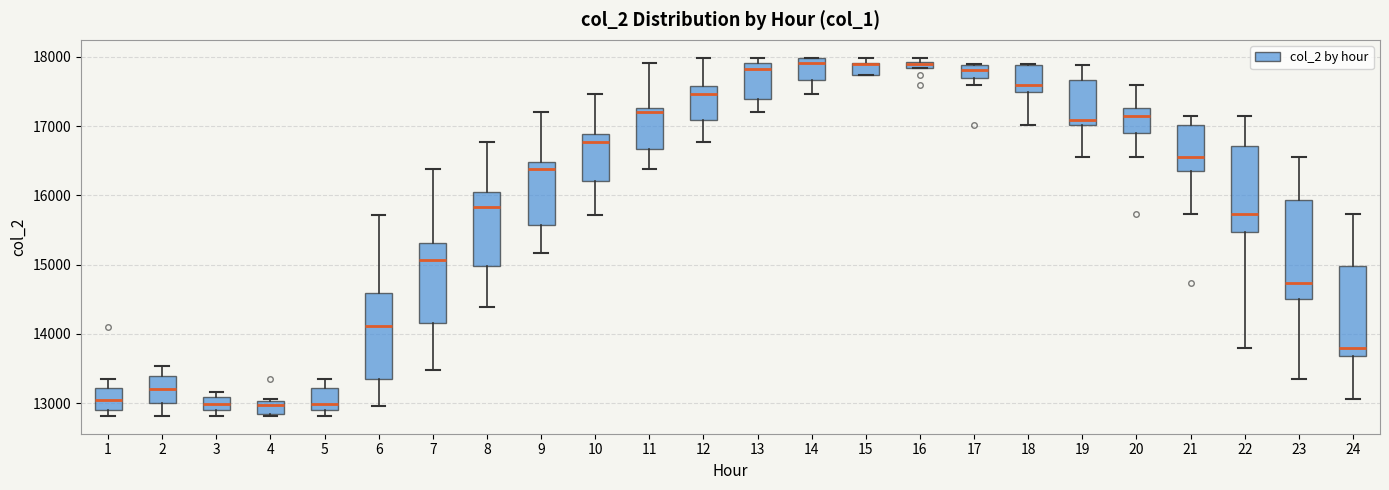

Comparing the boxes themselves (not the whiskers), which one is the tallest?

23